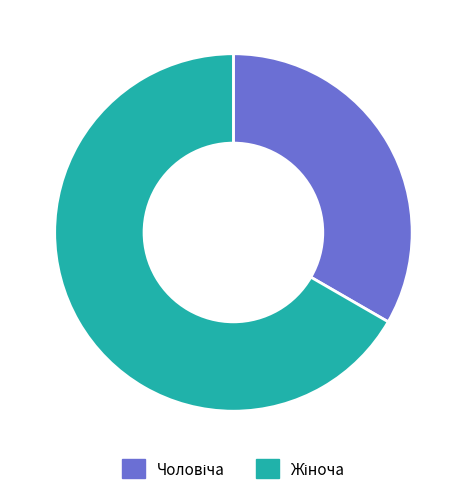

Does any single category account for the majority?

Yes